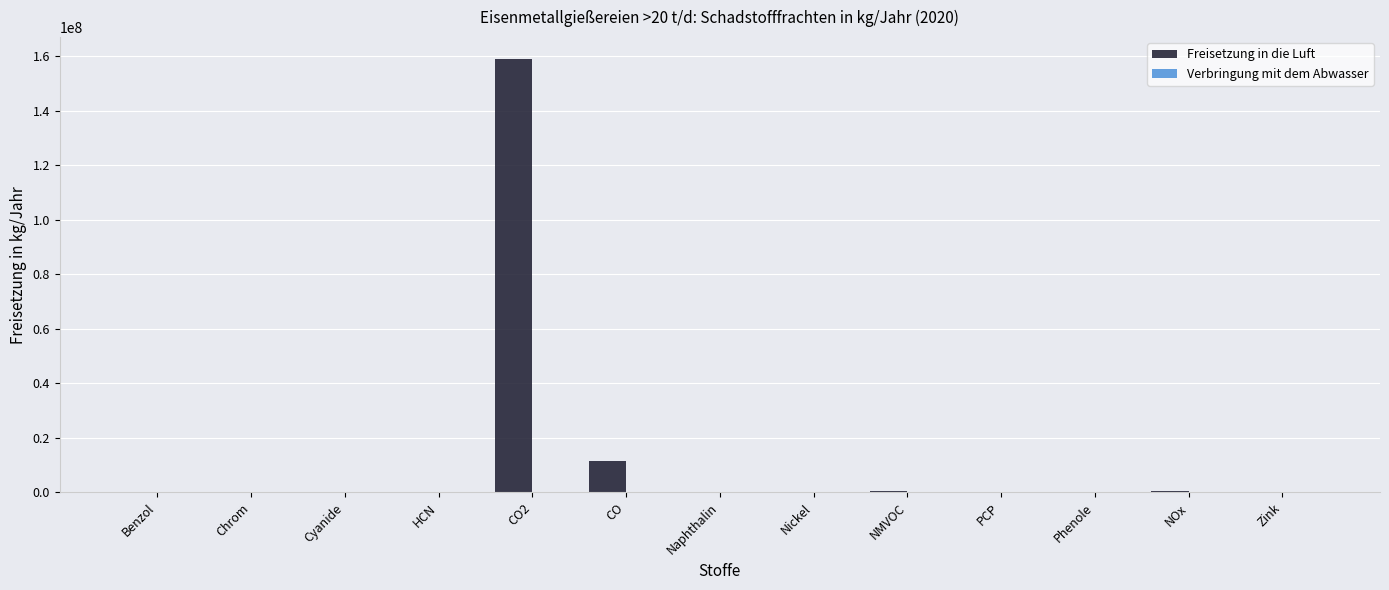

What is the sum of all Freisetzung in die Luft values?

171644383